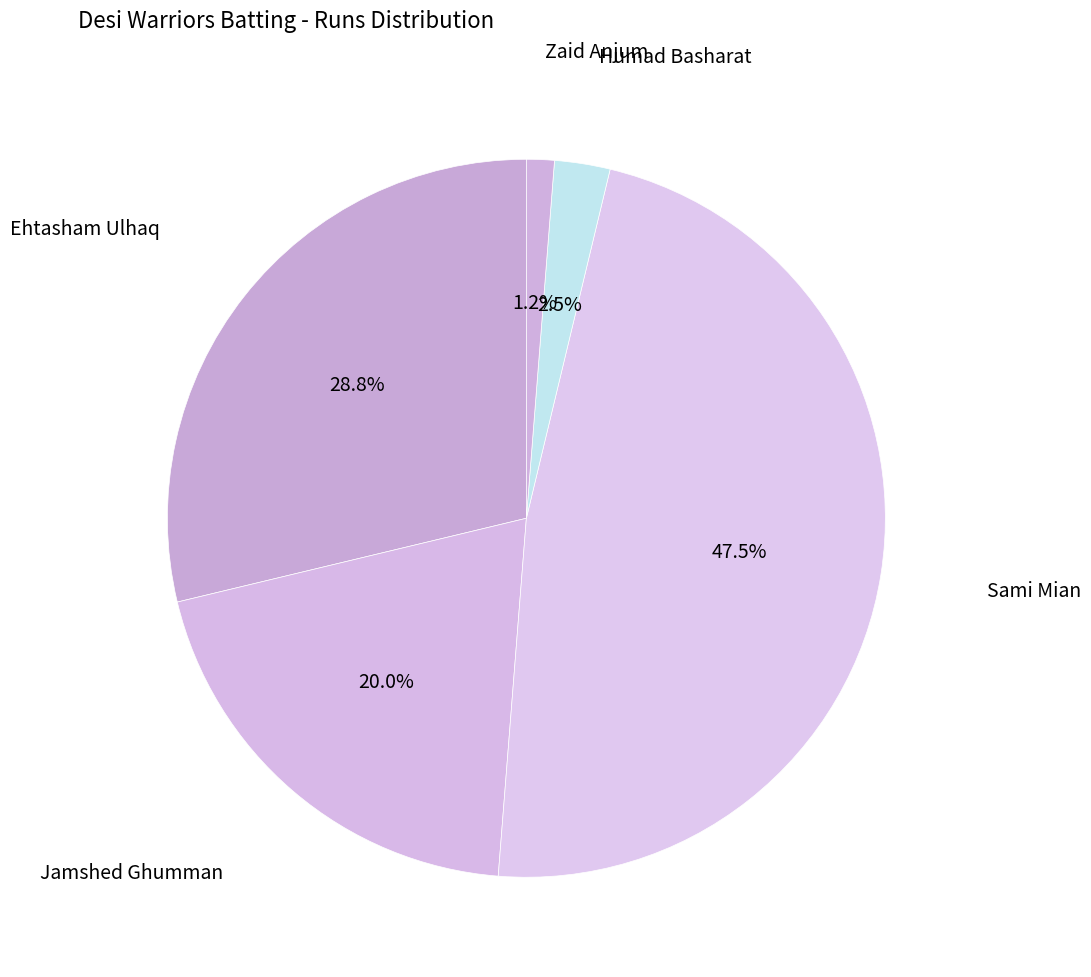

How many slices are in this pie chart?

5